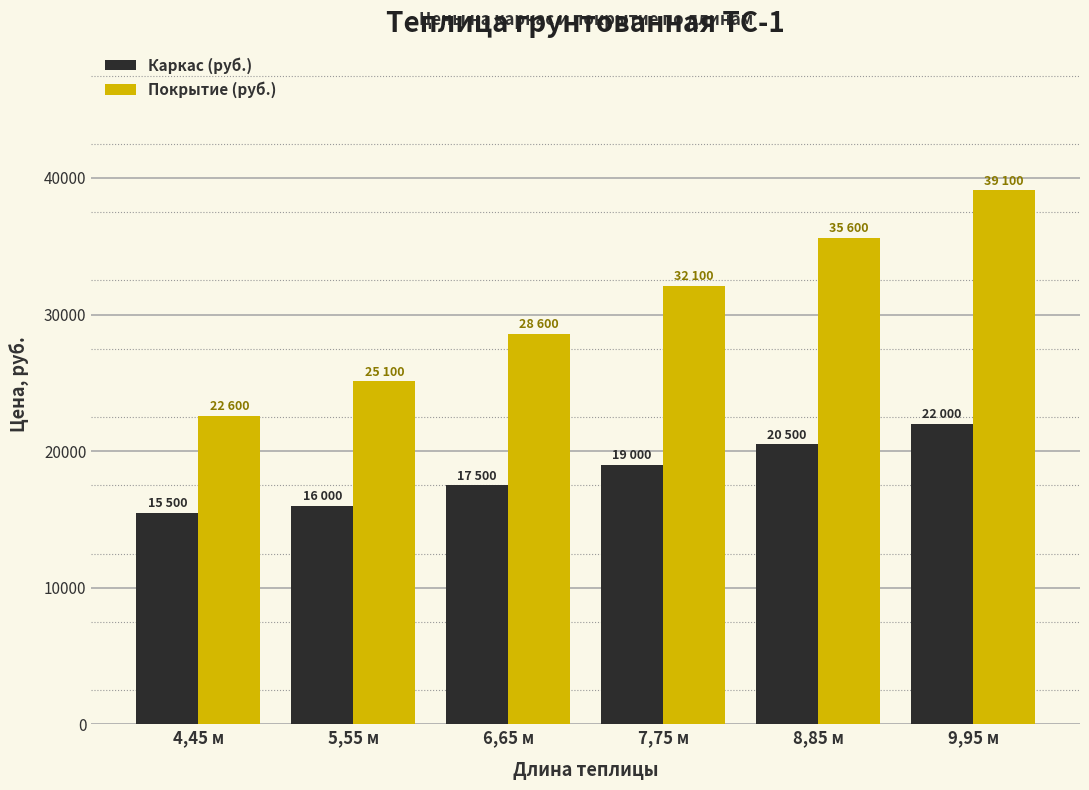

Reading left to right, transcribe all the data shown in this chart.

Каркас (руб.): 4,45 м=15500	5,55 м=16000	6,65 м=17500	7,75 м=19000	8,85 м=20500	9,95 м=22000
Покрытие (руб.): 4,45 м=22600	5,55 м=25100	6,65 м=28600	7,75 м=32100	8,85 м=35600	9,95 м=39100